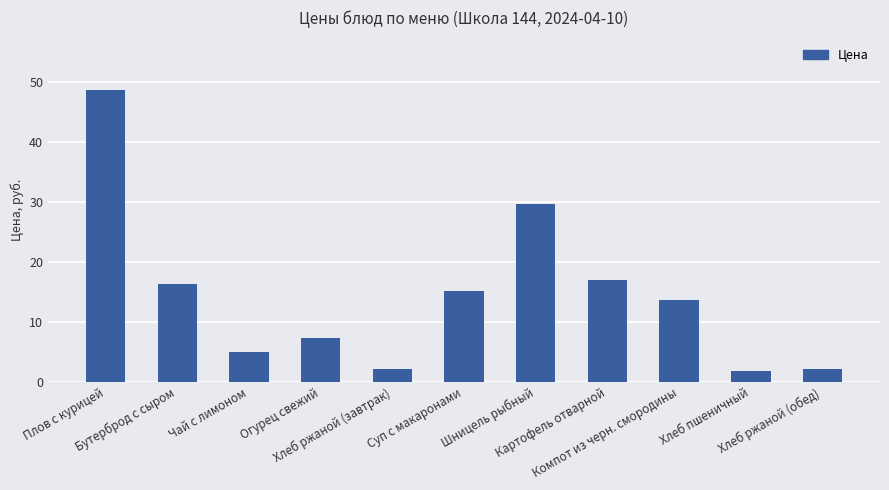

What is the sum of all values?

158.5